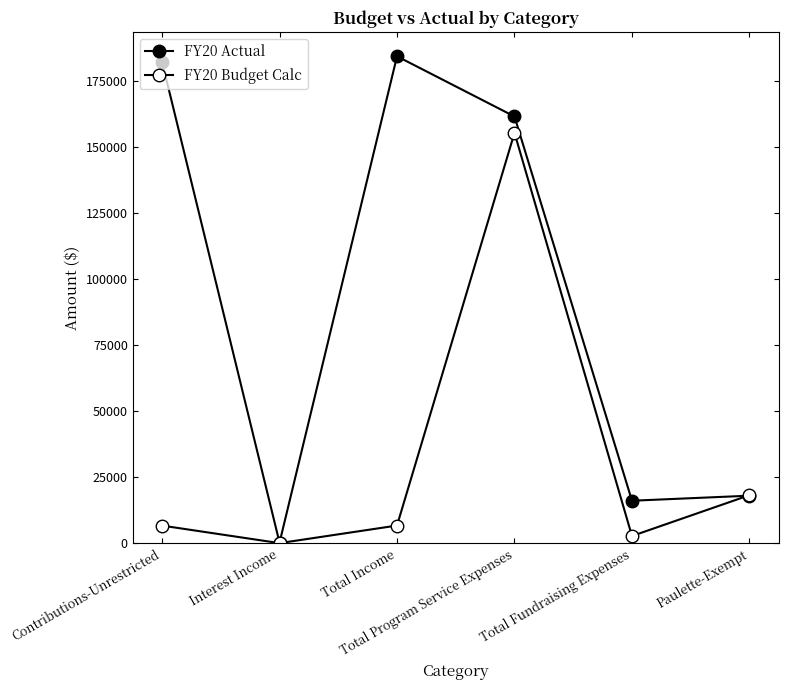

Count the number of data series in this chart.

2